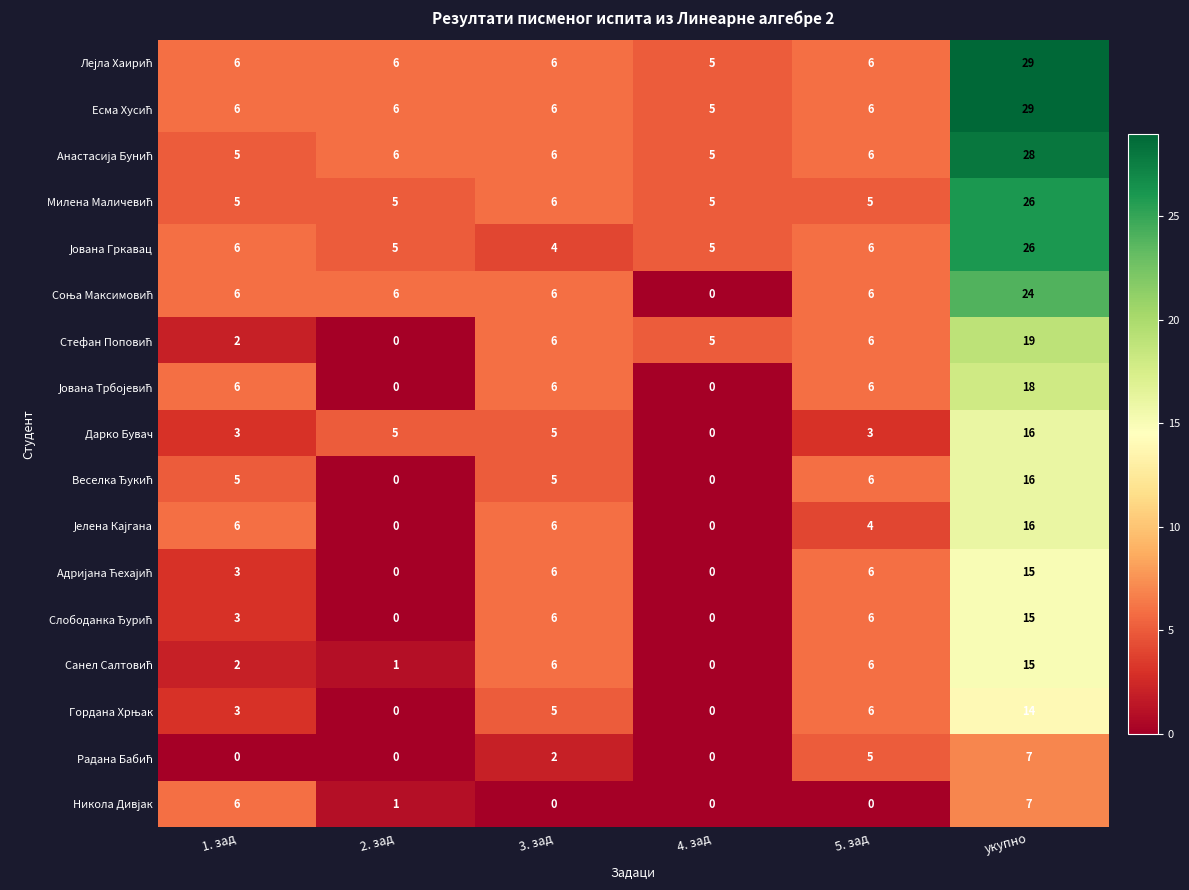

What is the total value across all series at 2. зад?

41